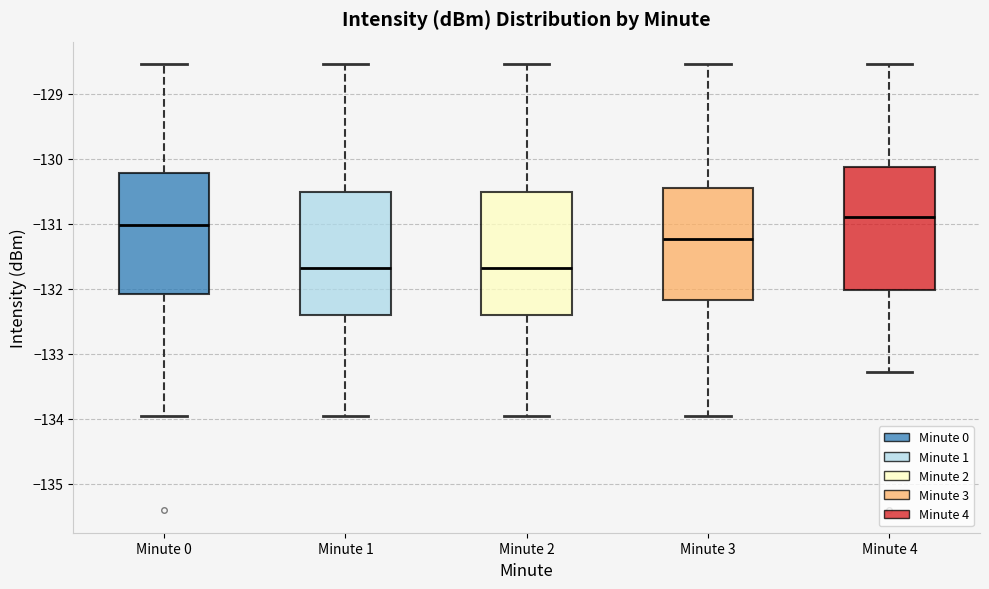

Reading left to right, read every box against the y-axis: the position of its median line, the range the box covers, and the ends of its whiskers. The values are not printed on the chart, so give them approximately, as read against the axis.

Minute 0: median -131.0, box -132.1 to -130.2, whiskers -134.0 to -128.5
Minute 1: median -131.7, box -132.4 to -130.5, whiskers -134.0 to -128.5
Minute 2: median -131.7, box -132.4 to -130.5, whiskers -134.0 to -128.5
Minute 3: median -131.2, box -132.2 to -130.4, whiskers -134.0 to -128.5
Minute 4: median -130.9, box -132.0 to -130.1, whiskers -133.3 to -128.5